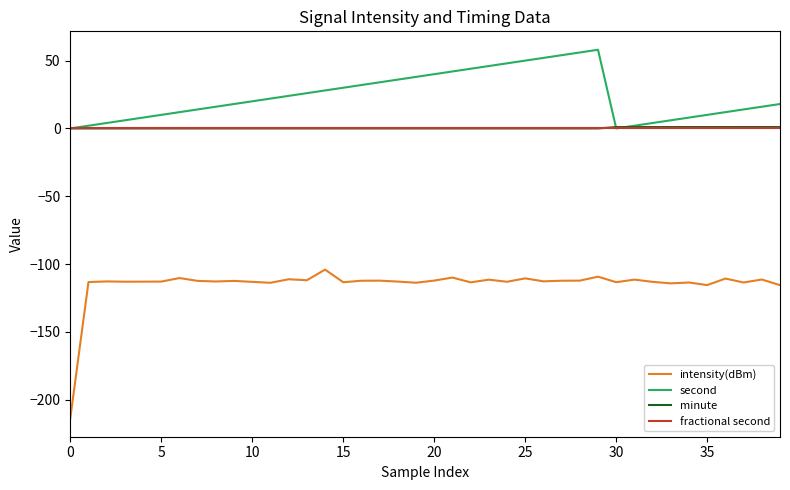

Does the chart have visible grid lines?

No